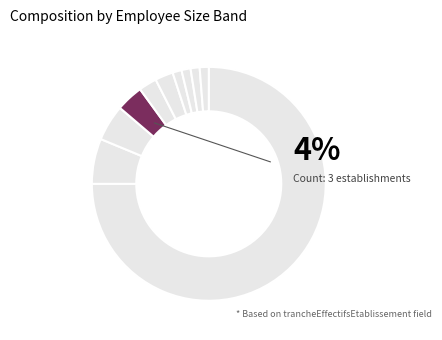

To the nearest percent, what percentage of the pie is 21?

1%